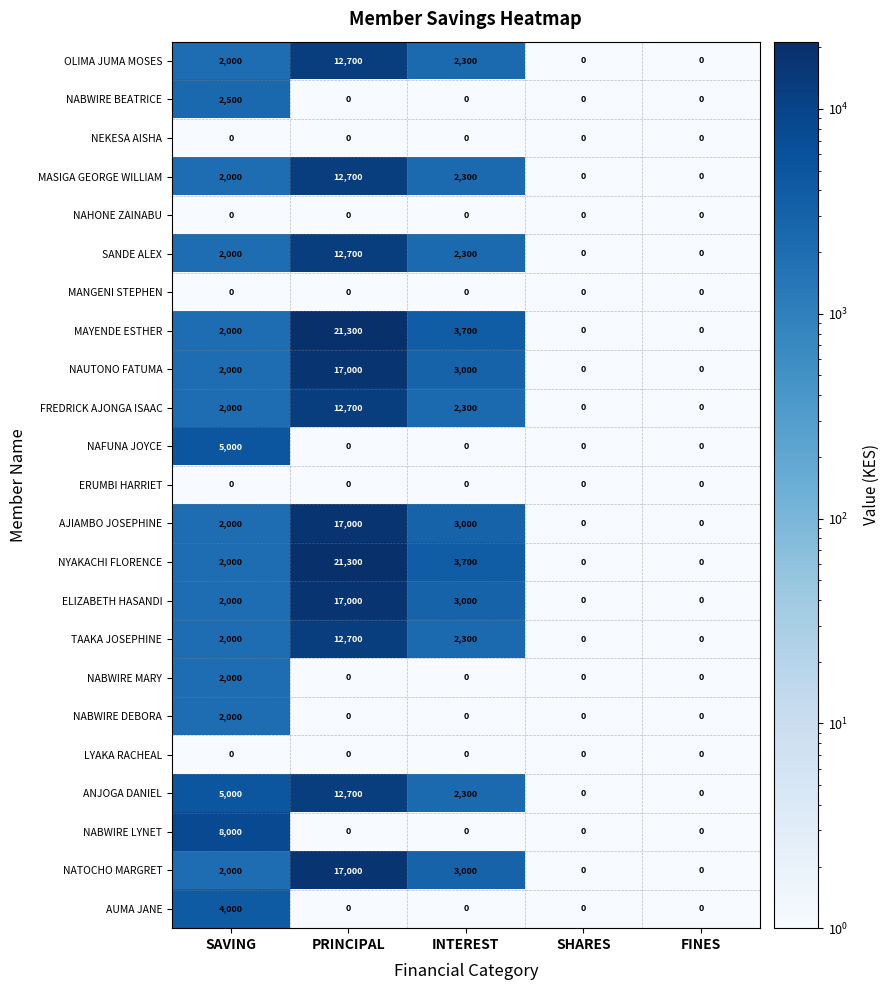

At which label does MAYENDE ESTHER reach its peak?

PRINCIPAL